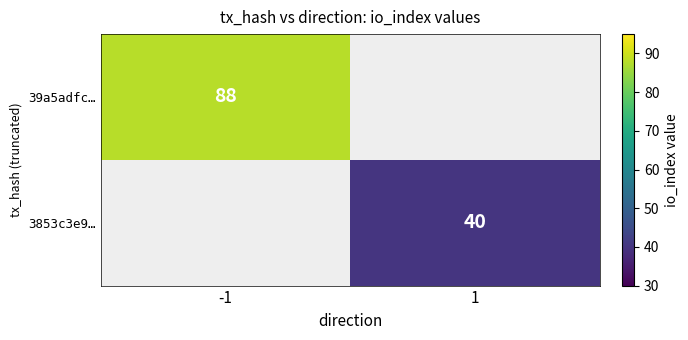

True or false: 3853c3e9… has a value of 40 at 1.

True